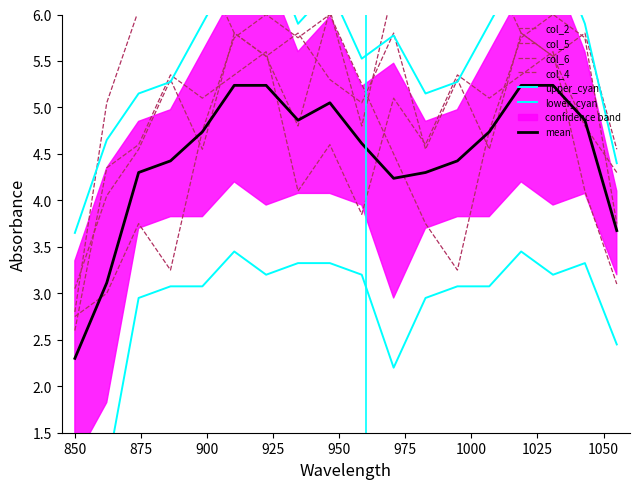

True or false: col_5 has more than 1 points higher than both neighbors.

True